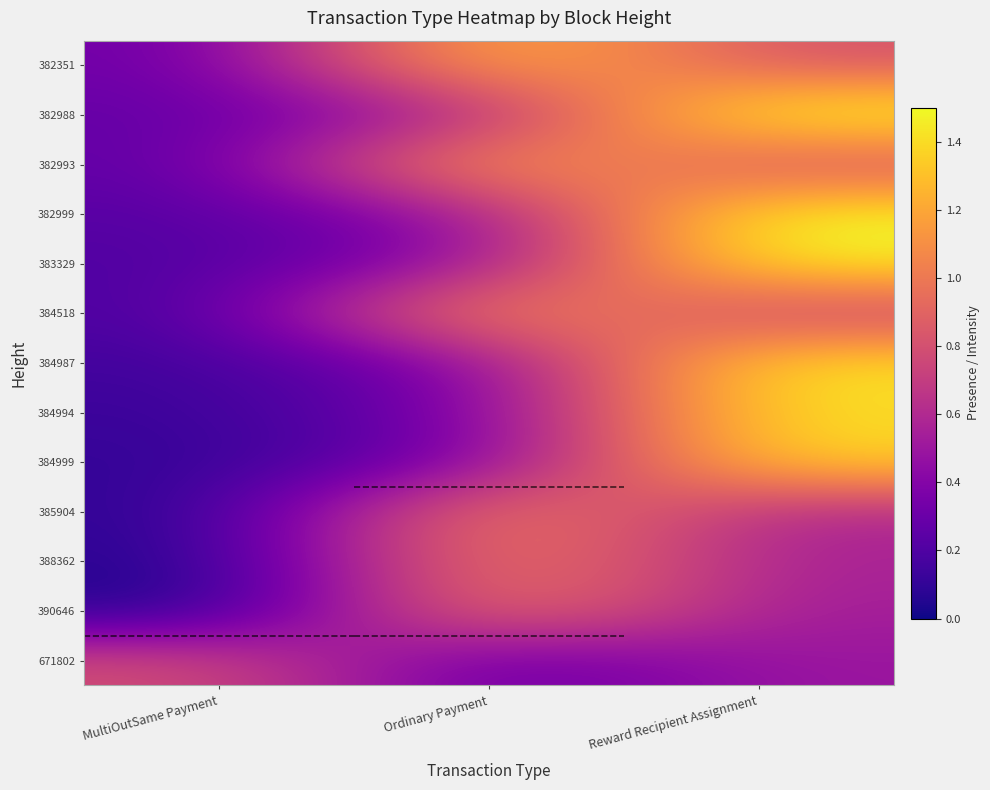

At which category is the sum across all series the highest?

Reward Recipient Assignment